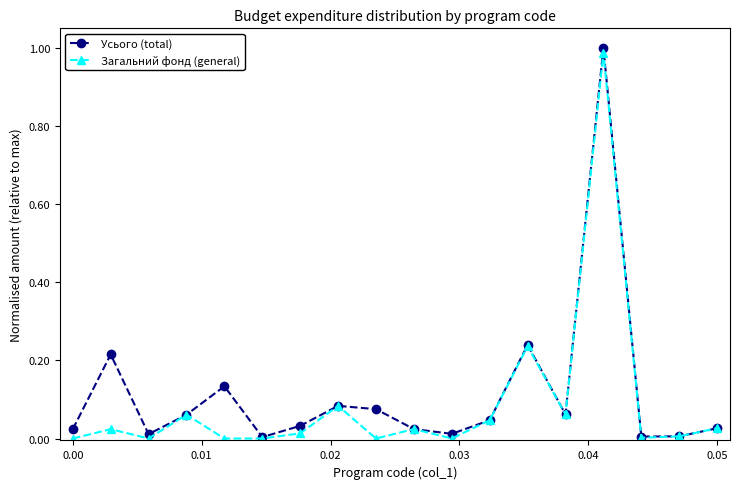

How many interior local valleys does the Усього (total) series have?

5